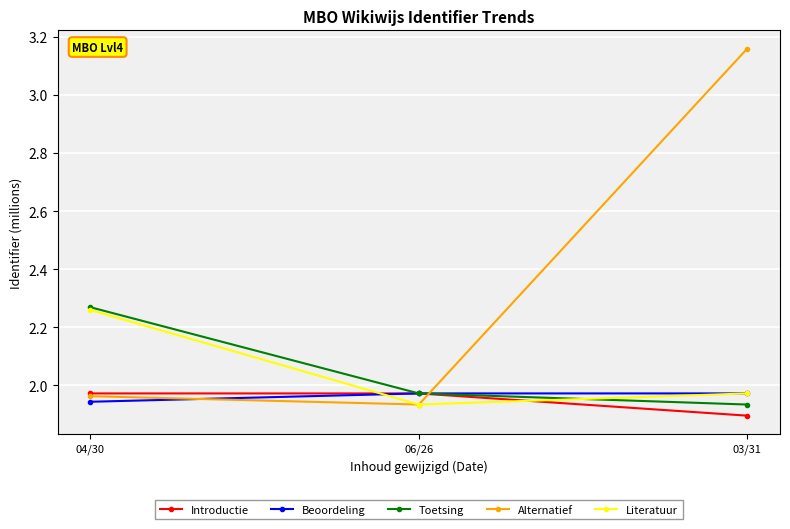

What are all the series names shown in the legend?

Introductie, Beoordeling, Toetsing, Alternatief, Literatuur